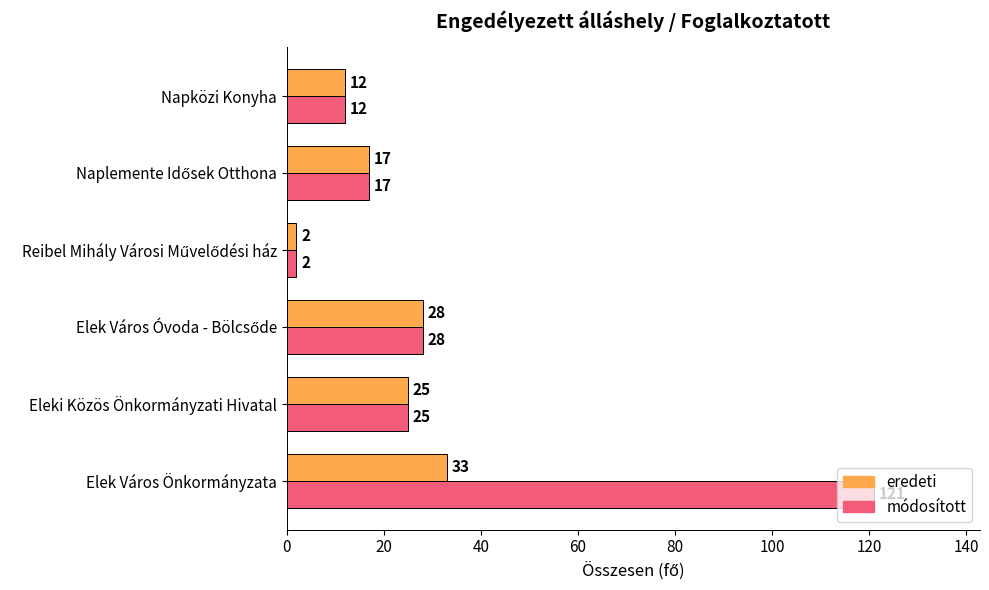

At how many categories does at least one series exceed 46?

1